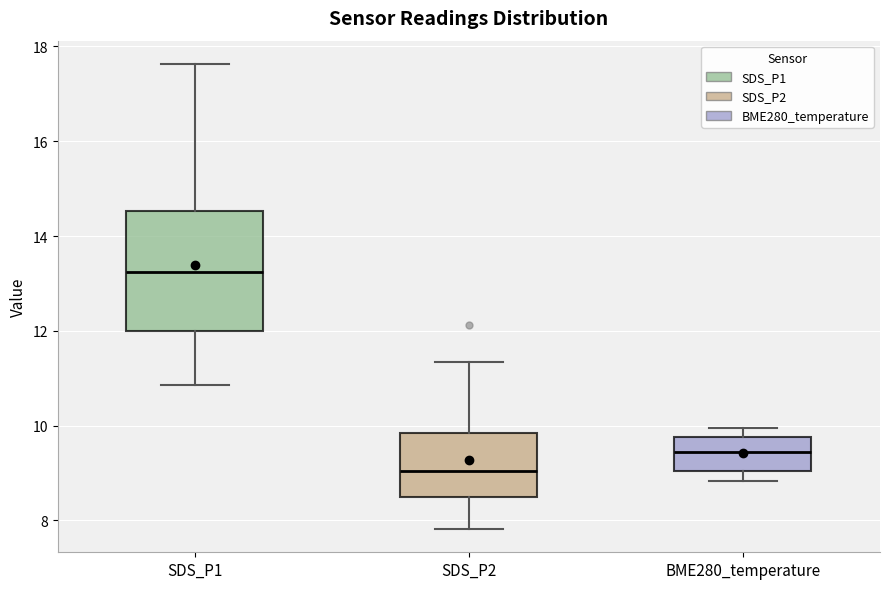

Comparing the boxes themselves (not the whiskers), which one is the tallest?

SDS_P1